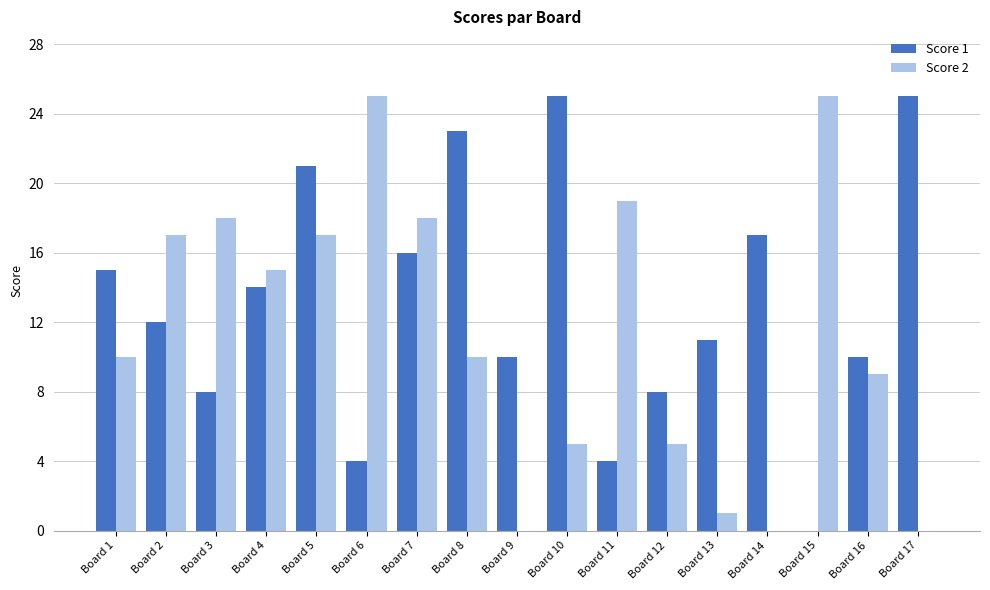

Between Board 7 and Board 15, which series saw the biggest shift?

Score 1